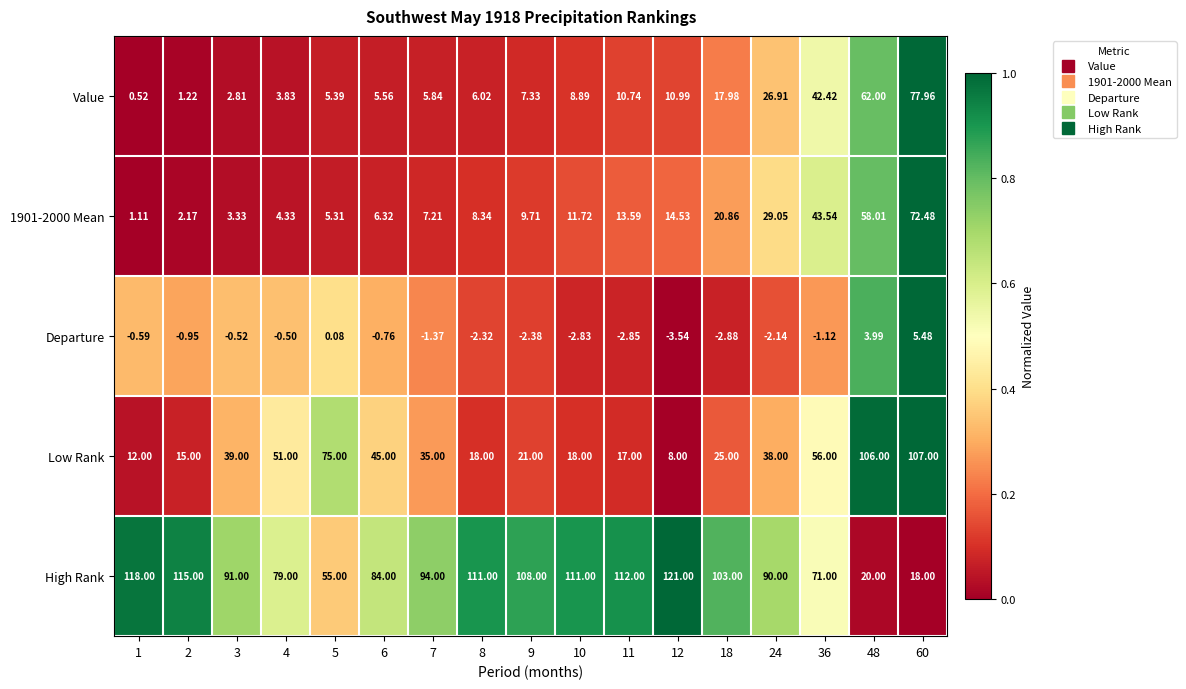

At how many categories does at least one series exceed 0?

17